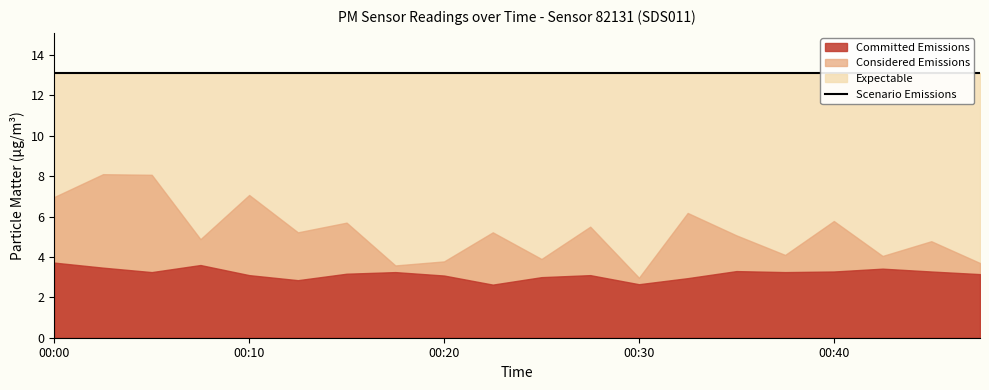

What value does the P1 series have at 00:08?

4.9